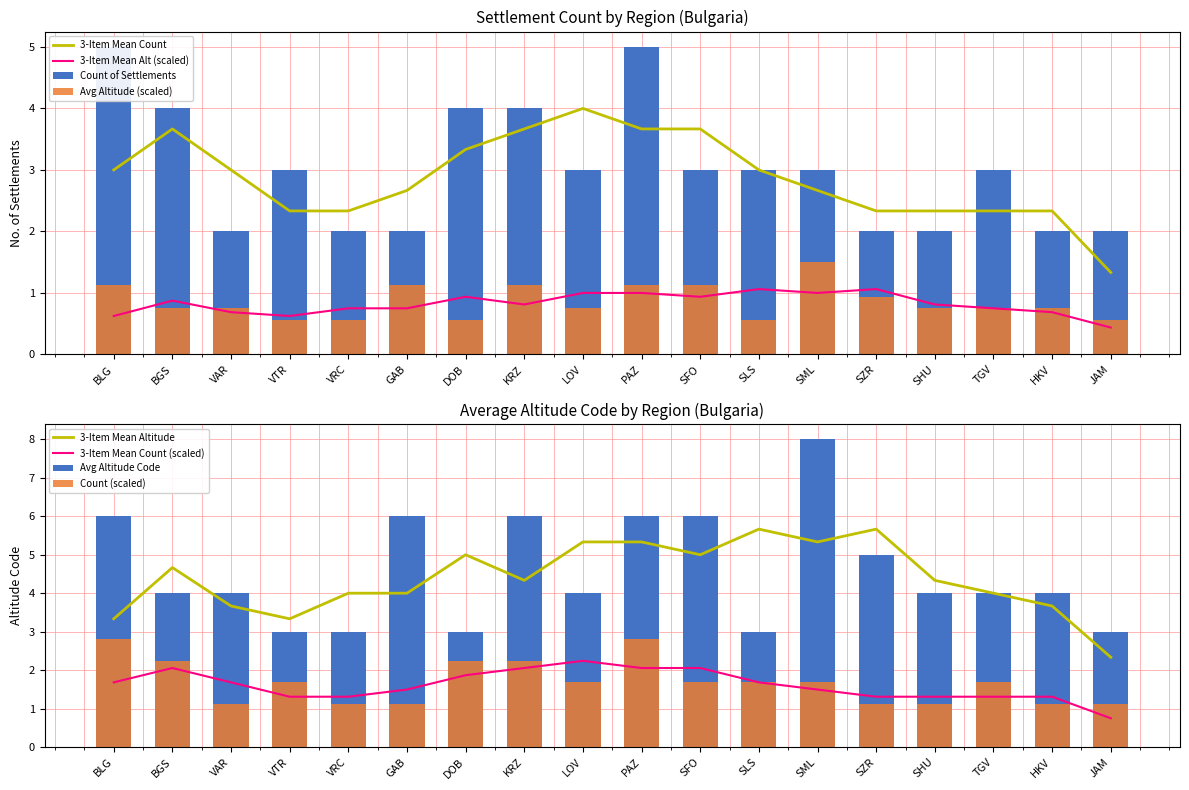

What is the highest value of the 3-Item Mean Alt (scaled) series?

1.1